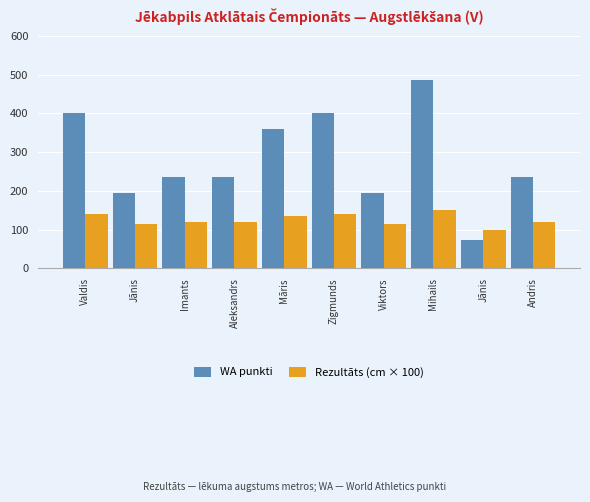

What is the maximum value for WA punkti?

485.0